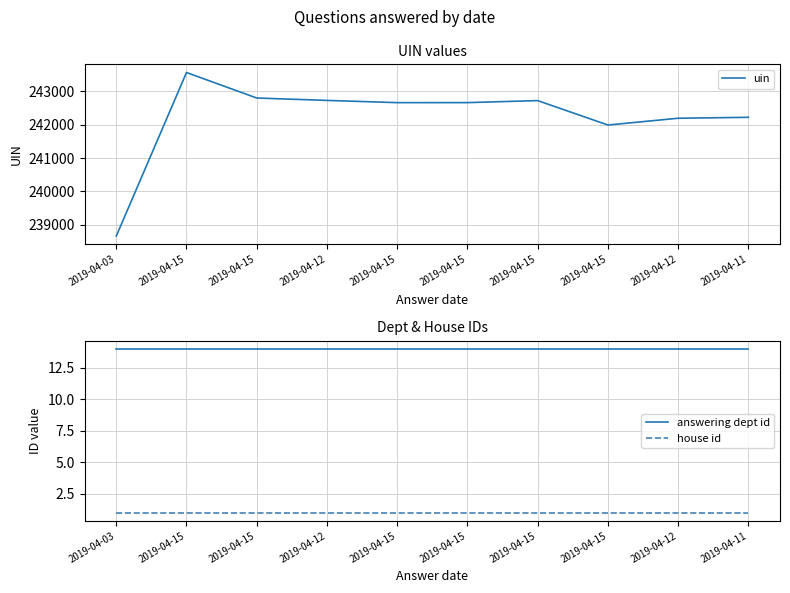

What is the label of the 1st point from the left?

2019-04-03